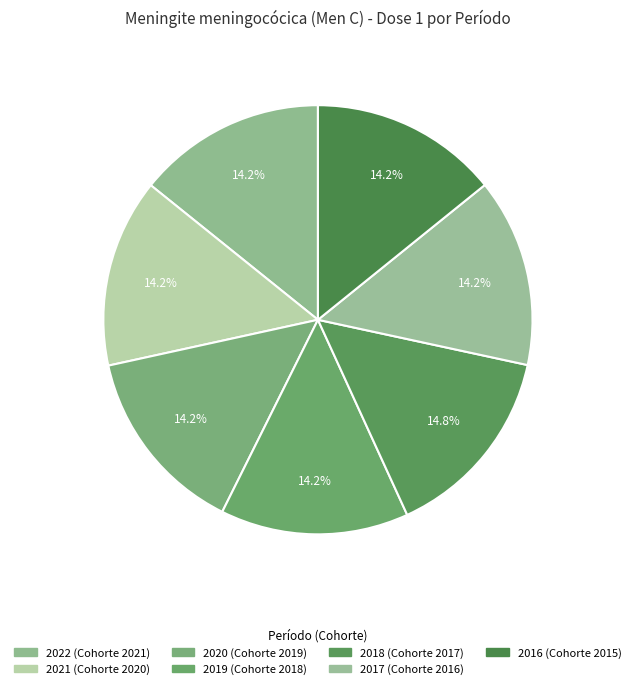

Is it true that 2019 is 6% of the pie?

False